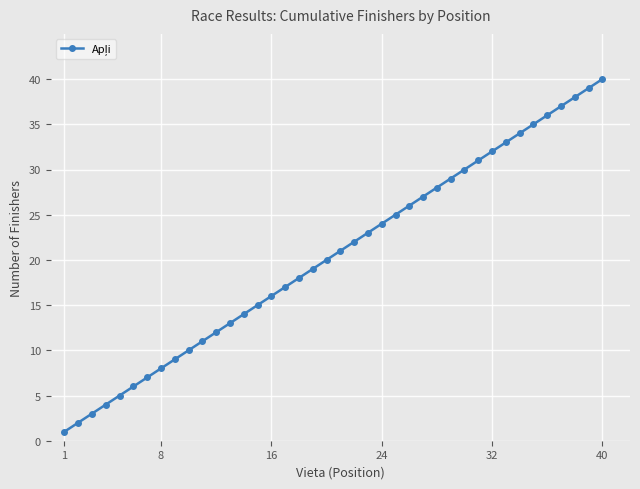

What is the sum of all values?

820